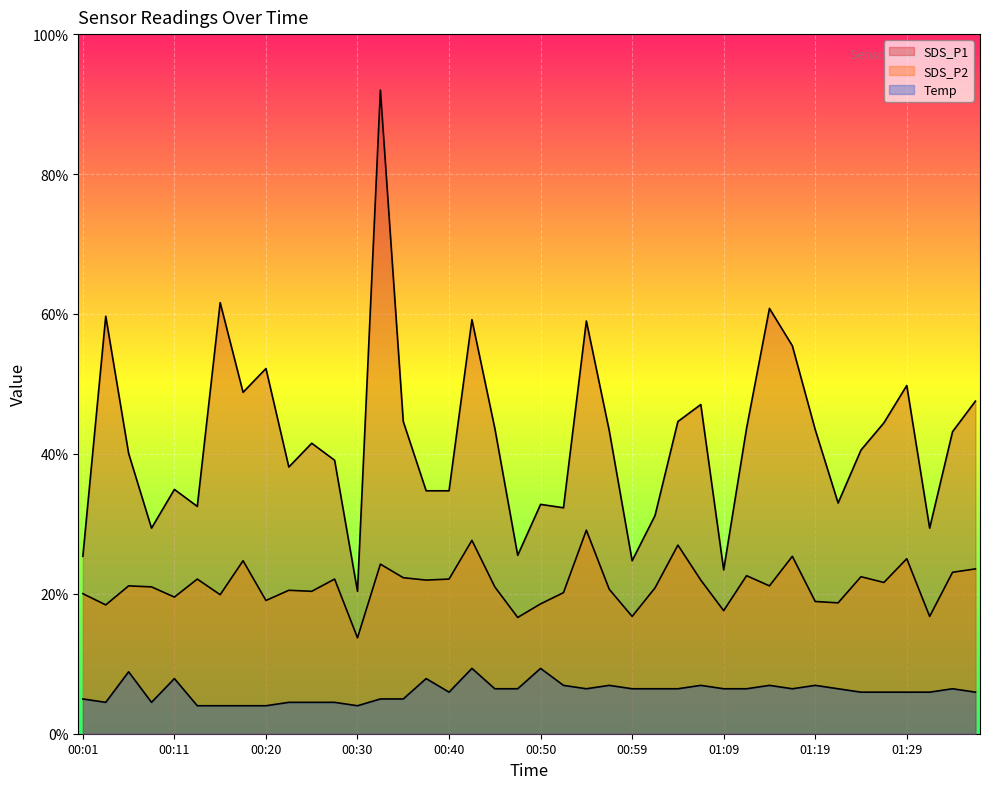

Reading left to right, what are all the values shown in this chart?

SDS_P1: 6.3	14.9	10.0	7.3	8.7	8.1	15.4	12.2	13.0	9.5	10.4	9.8	5.1	23.0	11.2	8.7	8.7	14.8	10.9	6.4	8.2	8.1	14.7	10.8	6.2	7.8	11.2	11.8	5.9	10.9	15.2	13.9	10.9	8.2	10.1	11.1	12.4	7.3	10.8	11.9
SDS_P2: 5.0	4.6	5.3	5.2	4.9	5.5	5.0	6.2	4.8	5.1	5.1	5.5	3.4	6.1	5.6	5.5	5.5	6.9	5.2	4.2	4.6	5.0	7.3	5.2	4.2	5.2	6.7	5.5	4.4	5.6	5.3	6.3	4.7	4.7	5.6	5.4	6.3	4.2	5.8	5.9
Temp: 1.2	1.1	2.2	1.1	2.0	1.0	1.0	1.0	1.0	1.1	1.1	1.1	1.0	1.2	1.2	2.0	1.5	2.3	1.6	1.6	2.3	1.7	1.6	1.7	1.6	1.6	1.6	1.7	1.6	1.6	1.7	1.6	1.7	1.6	1.5	1.5	1.5	1.5	1.6	1.5